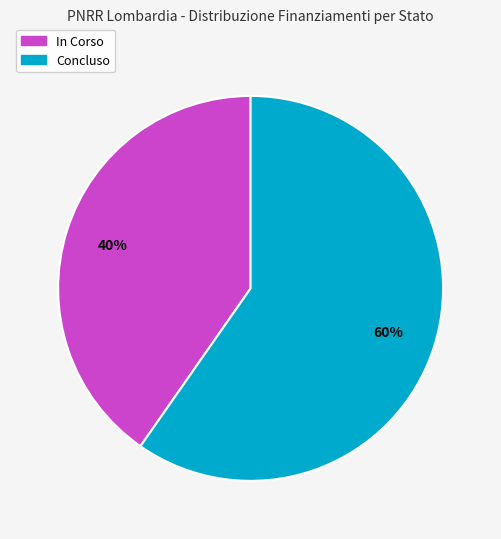

How many segments does this pie chart have?

2